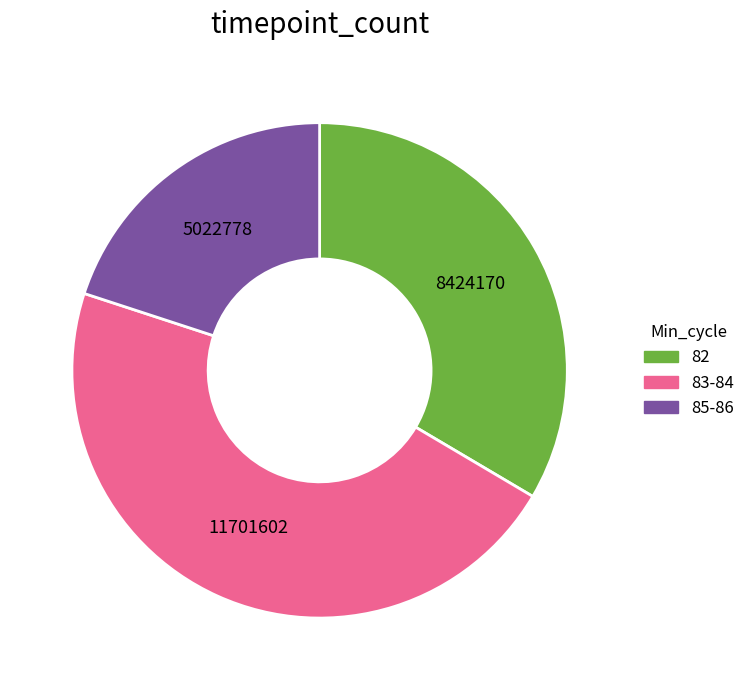

How many slices are in this pie chart?

3